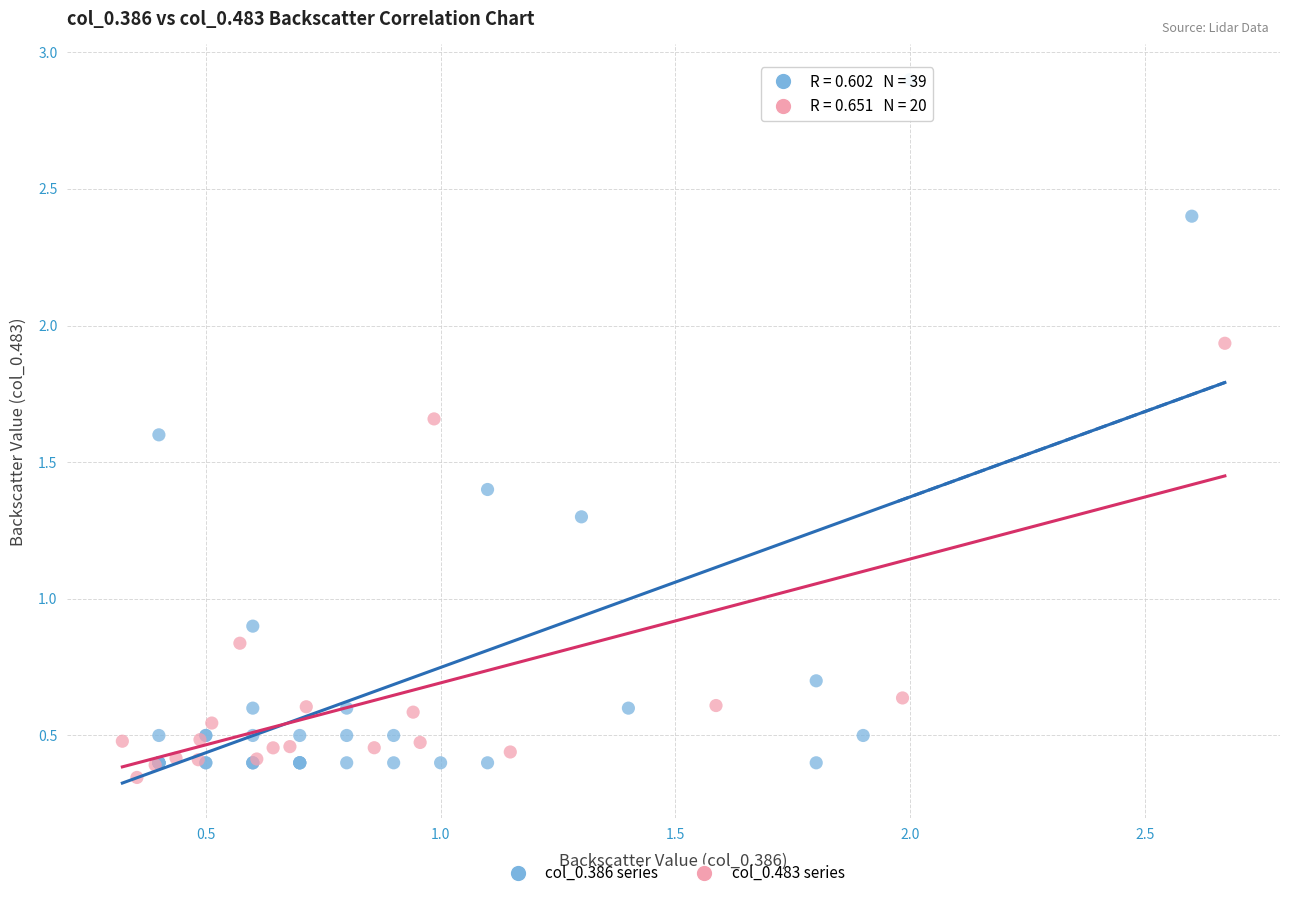

Which series reaches the maximum Y coordinate?

col_0.386 series